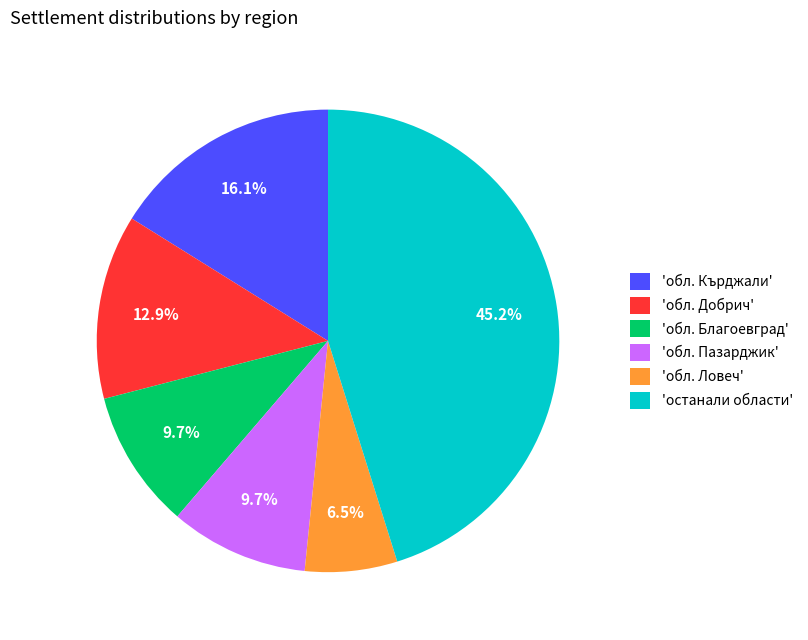

Which slice is the smallest?

'обл. Ловеч'